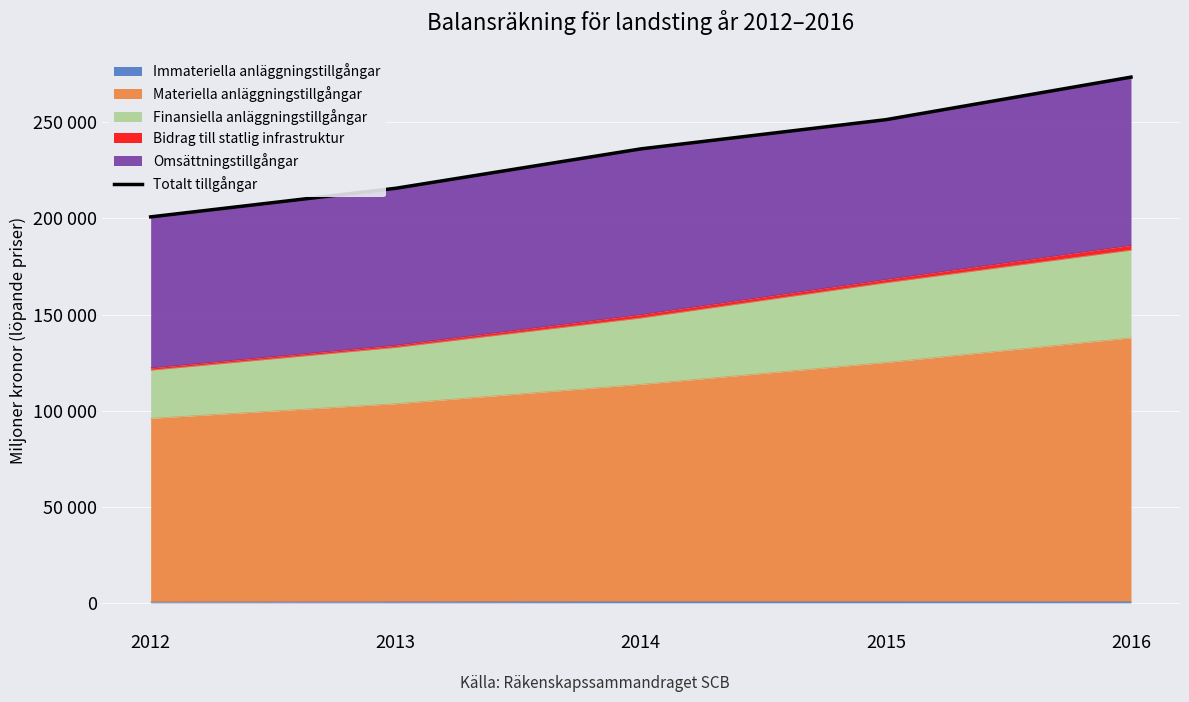

What is the sum of all values?

1177598